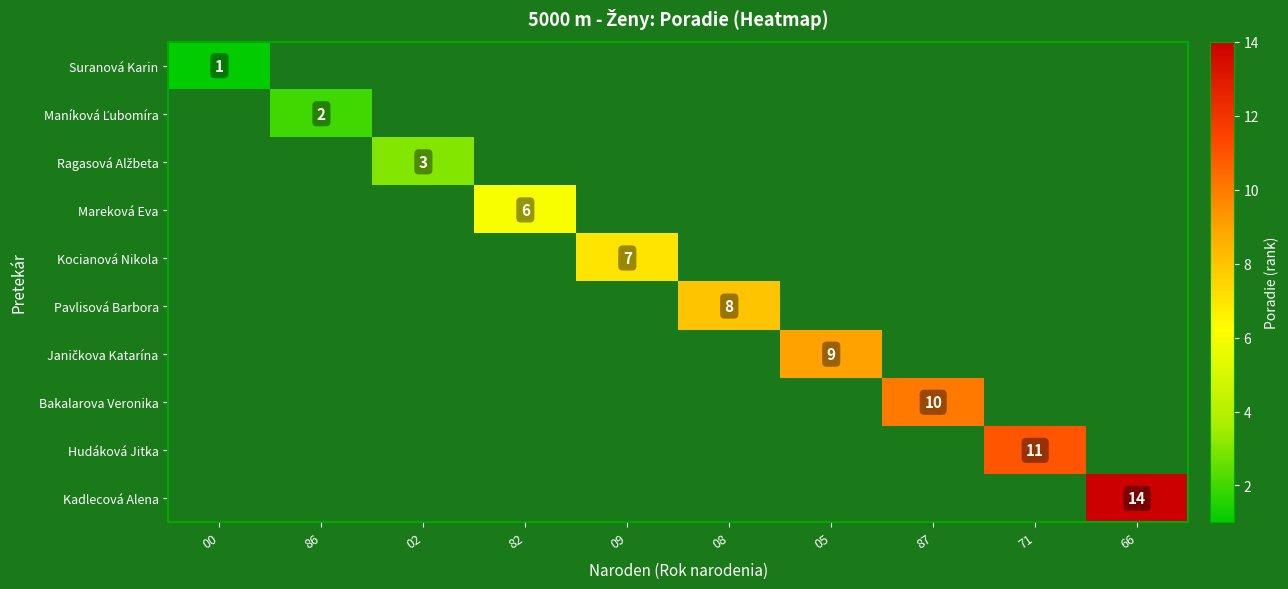

Is it true that Mareková Eva equals 4 at 82?

False